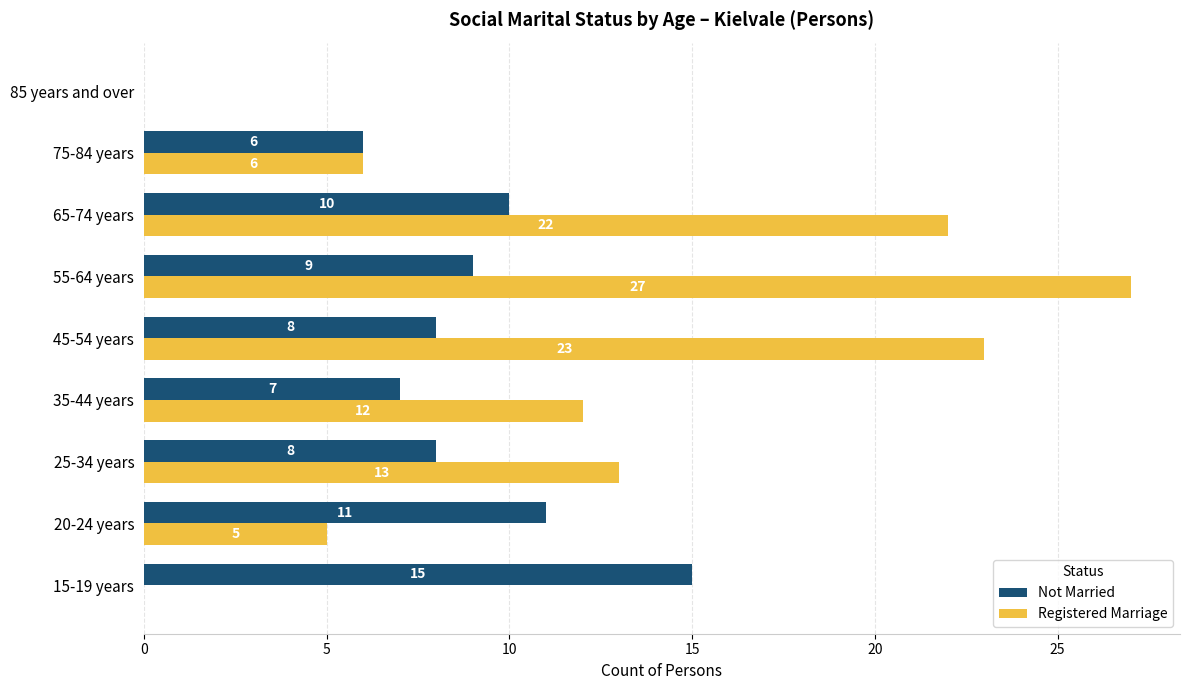

Is it true that Not Married equals 8 at 25-34 years?

True